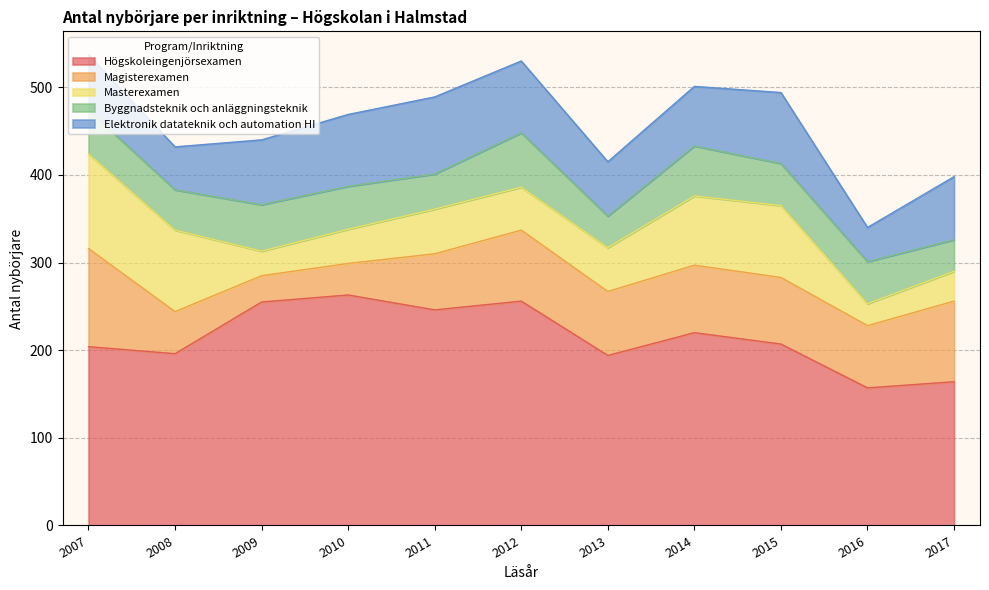

True or false: Byggnadsteknik och anläggningsteknik has more than 1 interior local peaks.

True